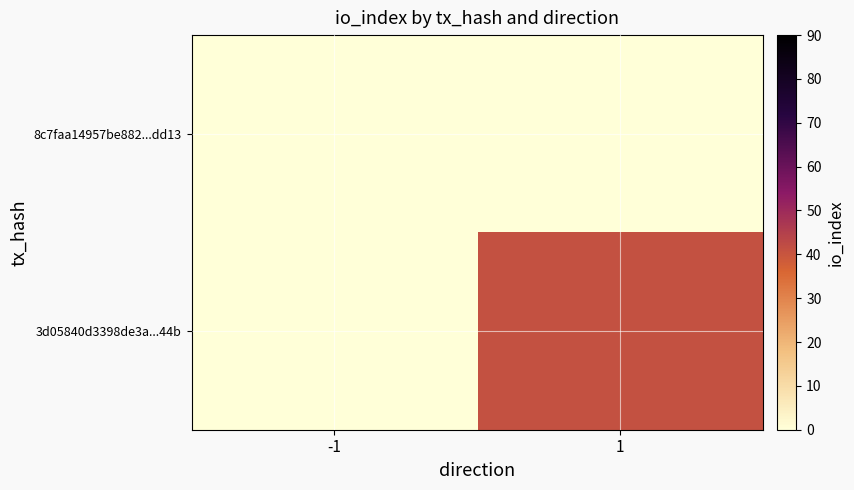

Reading left to right, what are all the values shown in this chart?

8c7faa14957be882...dd13: -1=0	1=0
3d05840d3398de3a...44b: -1=0	1=41